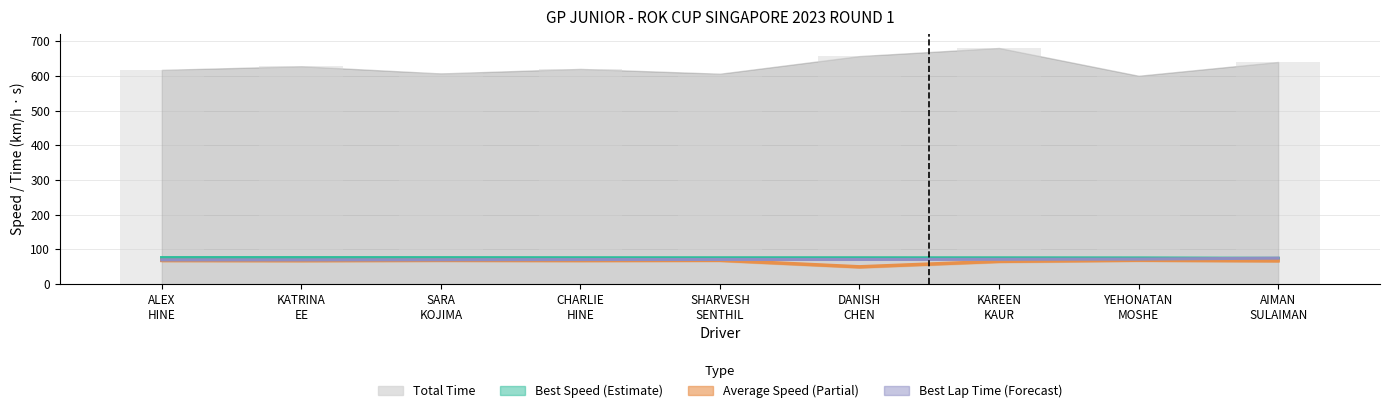

How many series are shown in this chart?

4